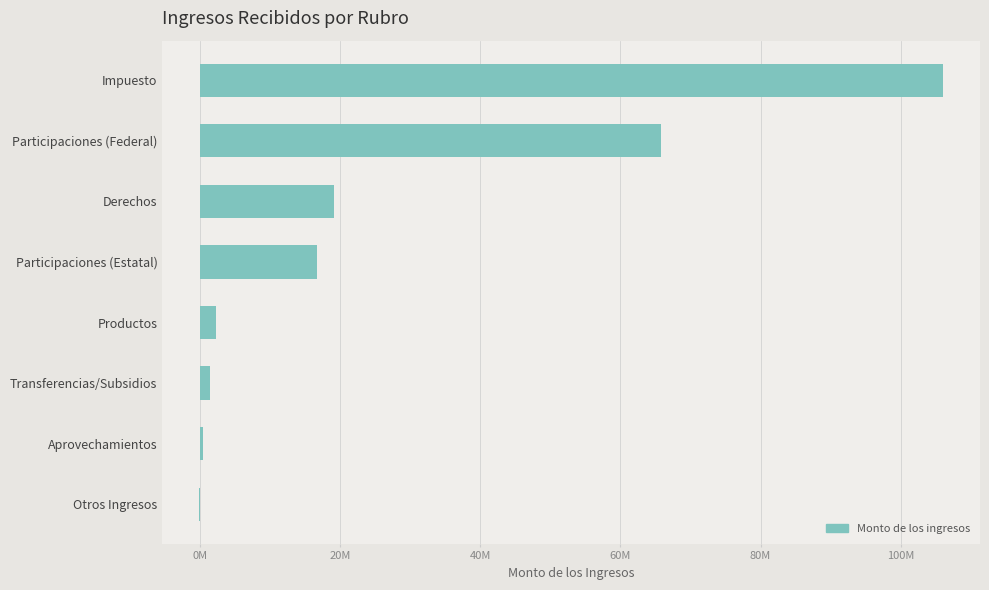

What is the average value?

26477686.2